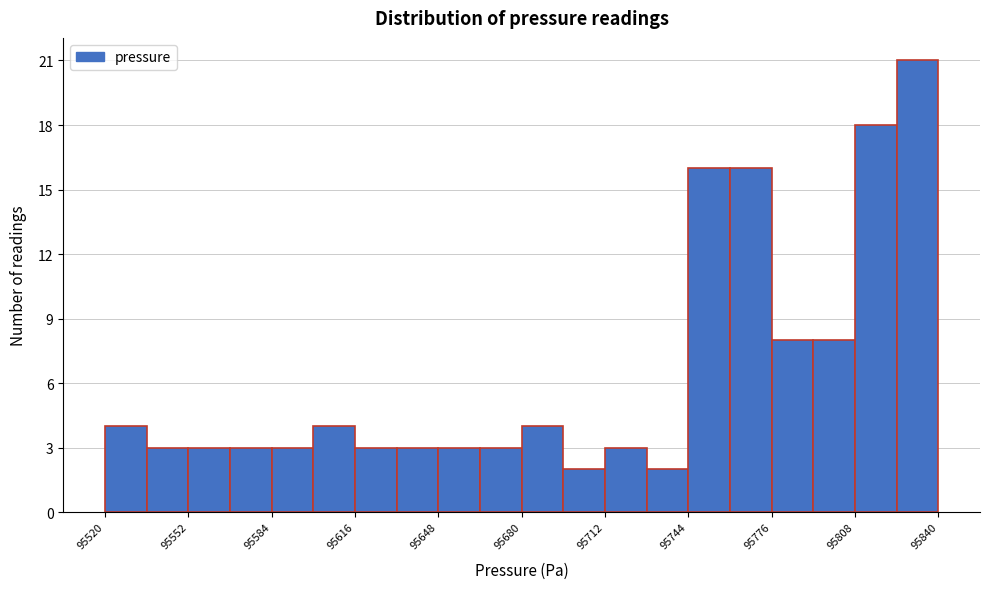

Around what value on the x-axis is the tallest bar? Give the approximate position of its centre, as read against the axis.

95830